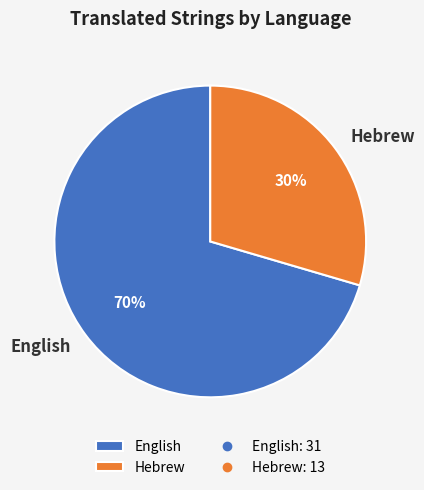

Is the sum of English and Hebrew greater than half?

Yes